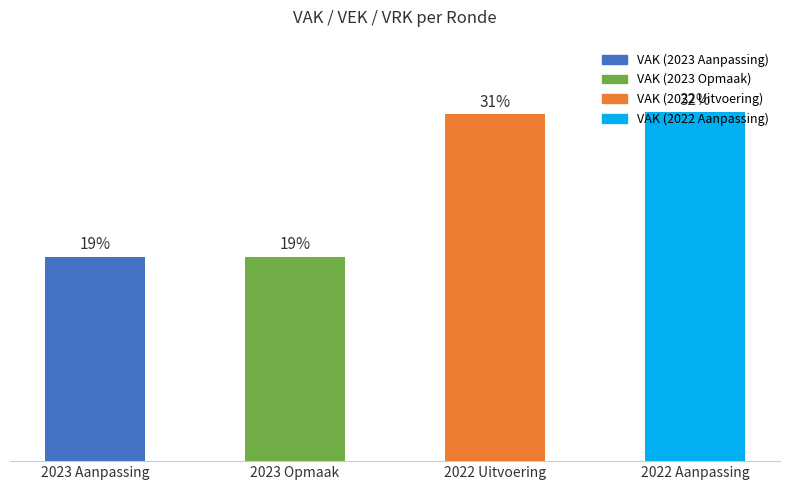

At which label does the data first exceed 137091?

2022 Aanpassing